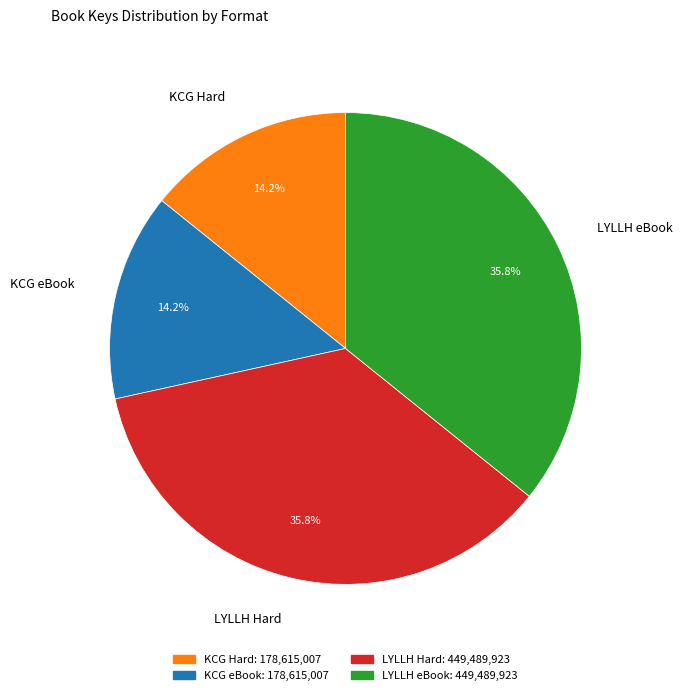

Combined, do KCG Hard and KCG eBook account for over 50%?

No